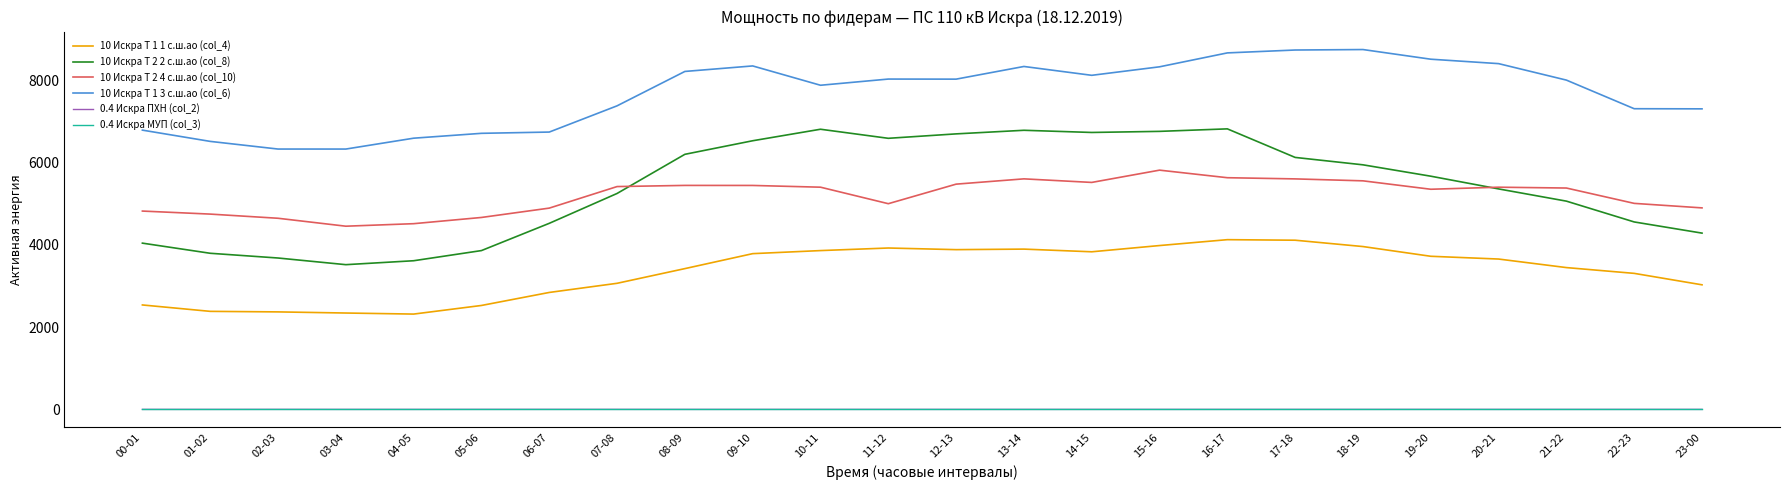

Which series has the largest total across all categories?

10 Искра Т 1 3 с.ш.ао (col_6)